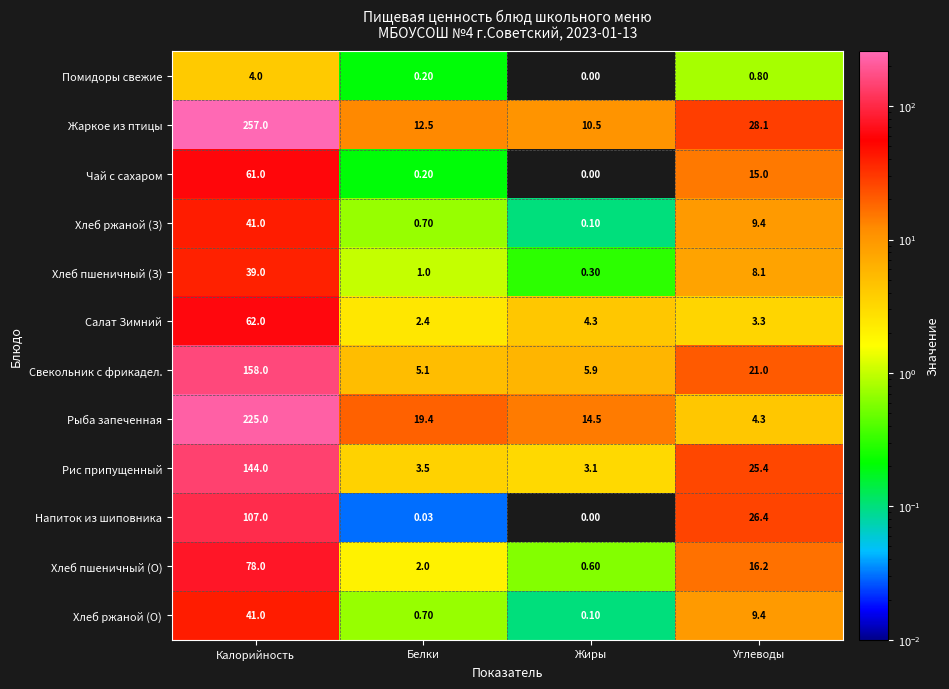

At which label does Рыба запеченная reach its peak?

Калорийность